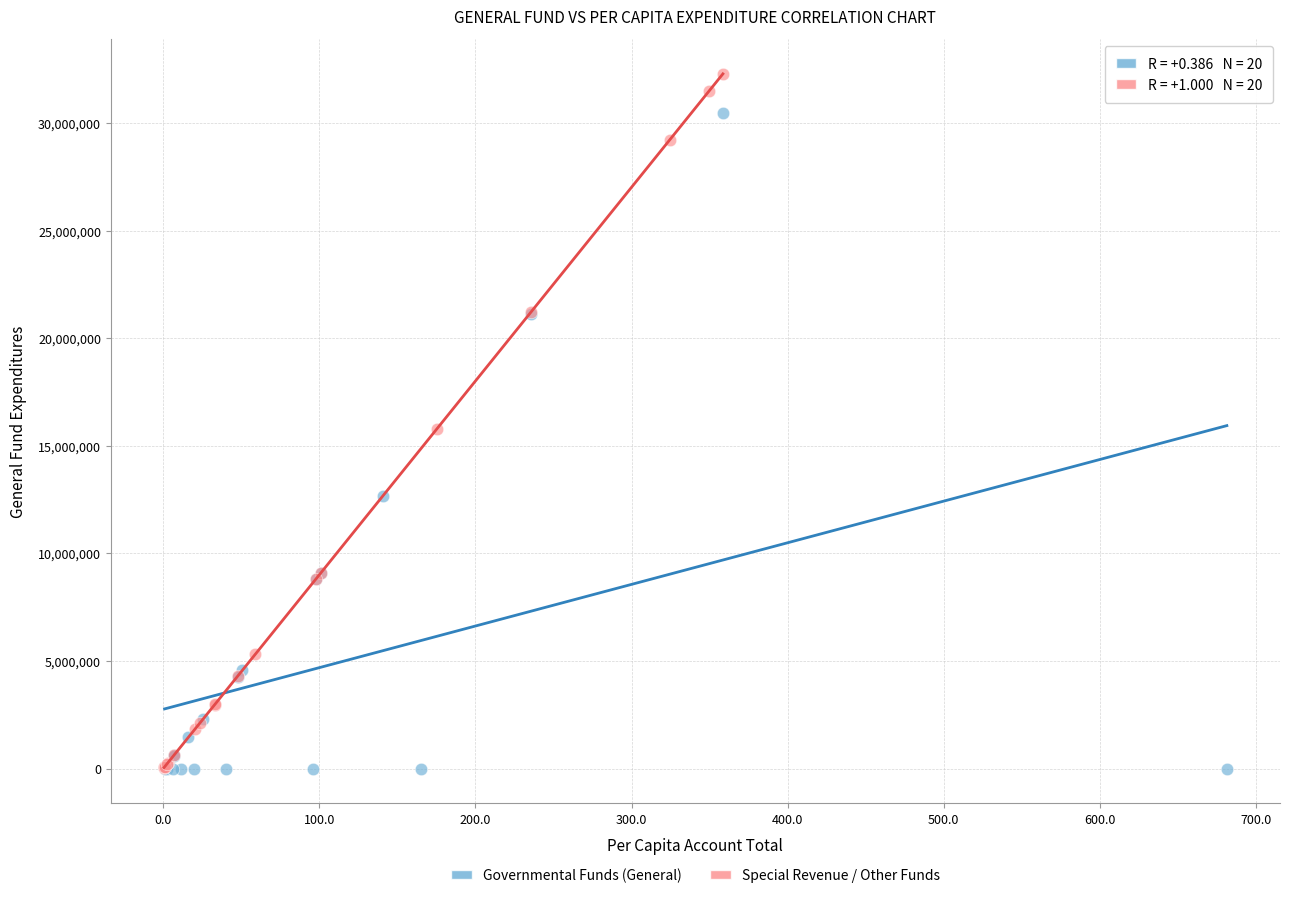

What are all the series names shown in the legend?

Governmental Funds (General), Special Revenue / Other Funds